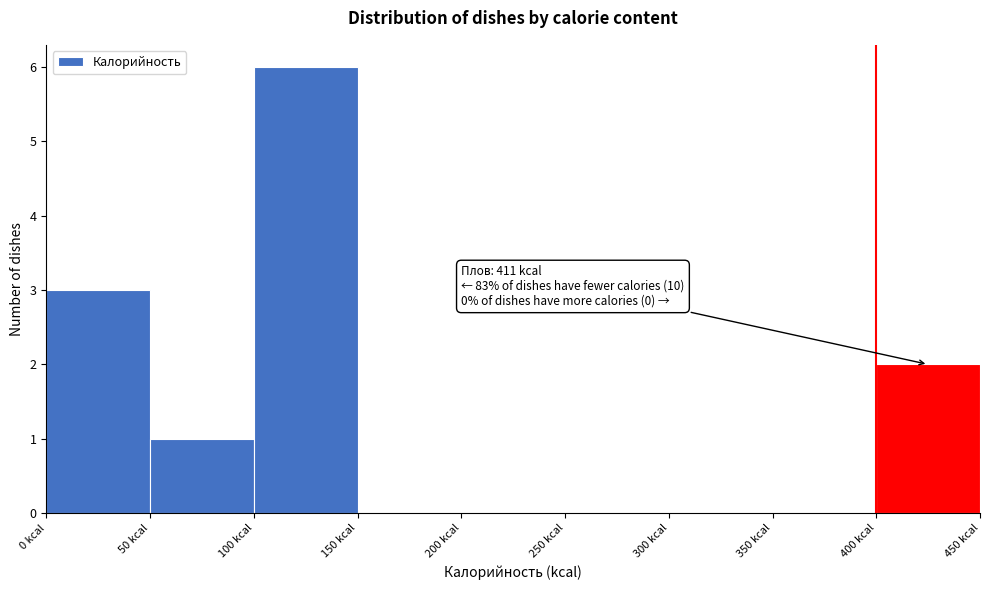

Which range on the x-axis has the tallest bar?

100 to 150